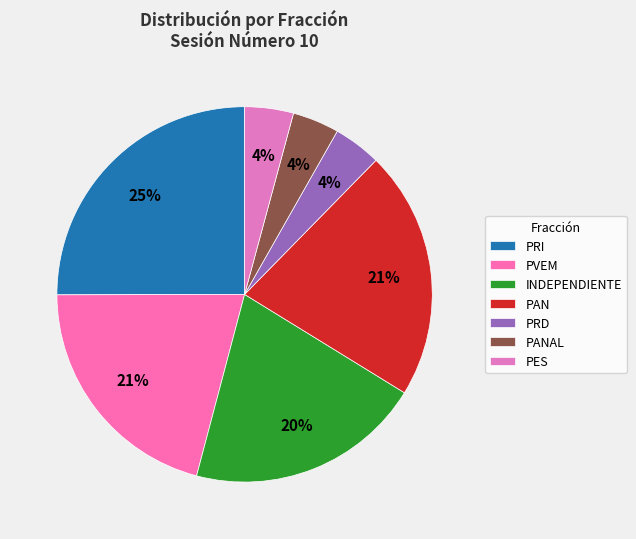

What portion of the pie excludes PAN?

78.2%